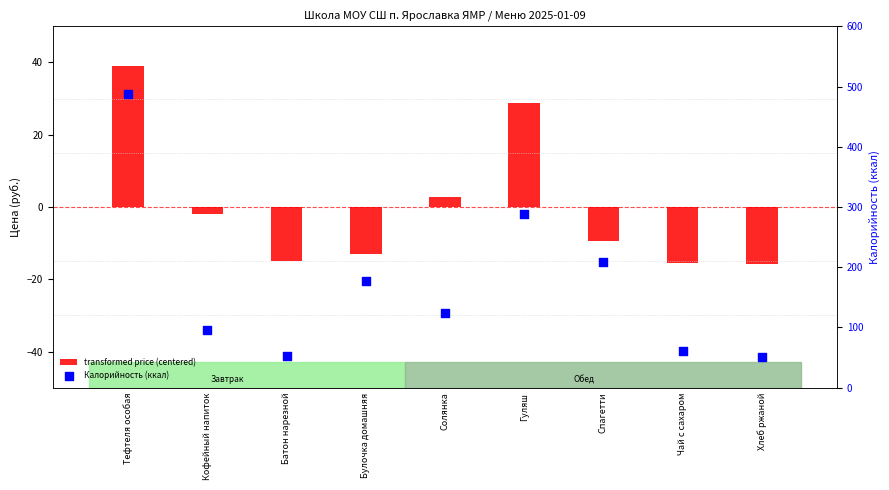

Which series has the largest total across all categories?

Калорийность (ккал)